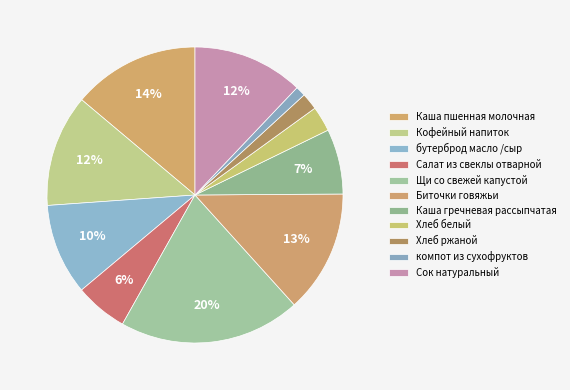

True or false: Хлеб ржаной accounts for 8% of the total.

False